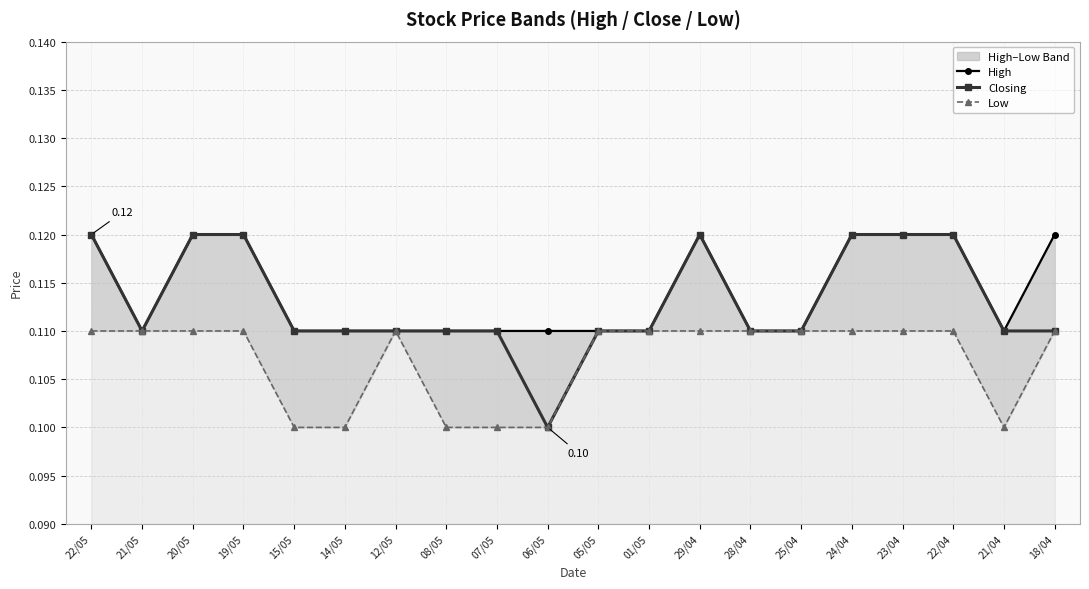

Reading left to right, extract all data points from this chart.

High: 22/05=0.1	21/05=0.1	20/05=0.1	19/05=0.1	15/05=0.1	14/05=0.1	12/05=0.1	08/05=0.1	07/05=0.1	06/05=0.1	05/05=0.1	01/05=0.1	29/04=0.1	28/04=0.1	25/04=0.1	24/04=0.1	23/04=0.1	22/04=0.1	21/04=0.1	18/04=0.1
Closing: 22/05=0.1	21/05=0.1	20/05=0.1	19/05=0.1	15/05=0.1	14/05=0.1	12/05=0.1	08/05=0.1	07/05=0.1	06/05=0.1	05/05=0.1	01/05=0.1	29/04=0.1	28/04=0.1	25/04=0.1	24/04=0.1	23/04=0.1	22/04=0.1	21/04=0.1	18/04=0.1
Low: 22/05=0.1	21/05=0.1	20/05=0.1	19/05=0.1	15/05=0.1	14/05=0.1	12/05=0.1	08/05=0.1	07/05=0.1	06/05=0.1	05/05=0.1	01/05=0.1	29/04=0.1	28/04=0.1	25/04=0.1	24/04=0.1	23/04=0.1	22/04=0.1	21/04=0.1	18/04=0.1